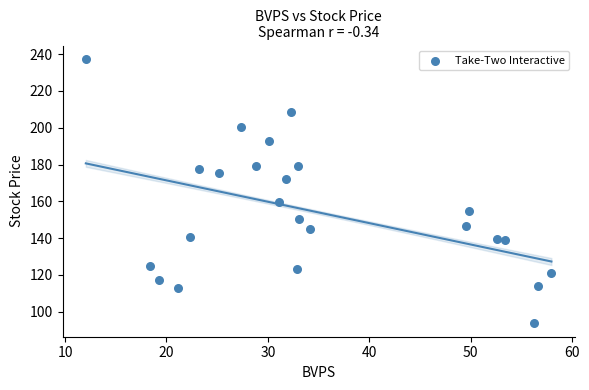

What is the range of X values (max minus min)?

45.9